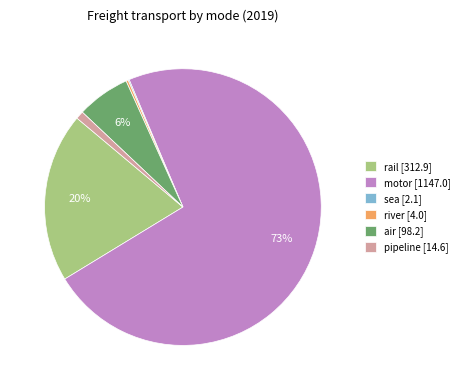

To the nearest percent, what is the average slice percentage?

17%